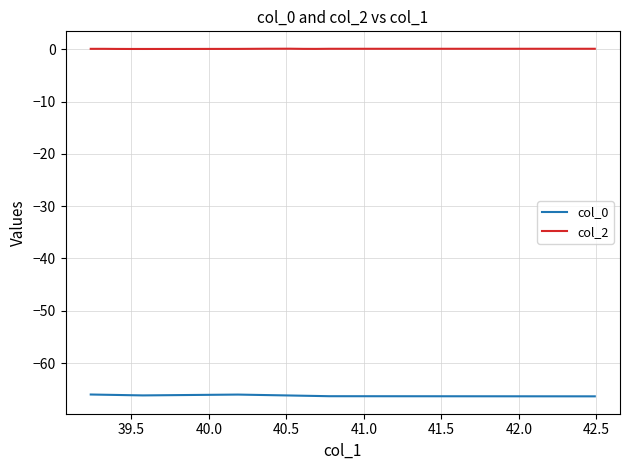

Count the number of data series in this chart.

2